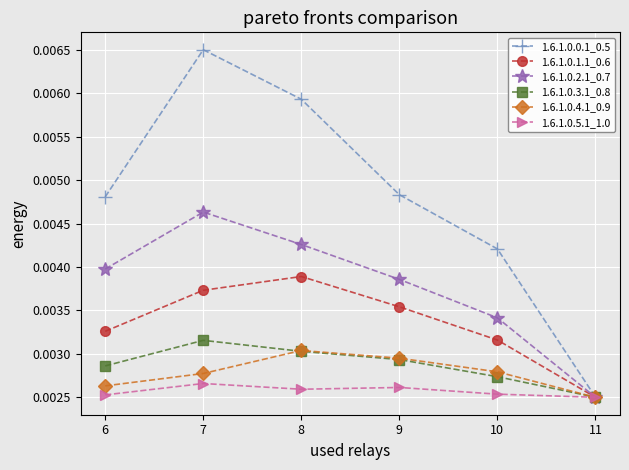

At which category does 1.6.1.0.0.1_0.5 reach its first local peak?

7